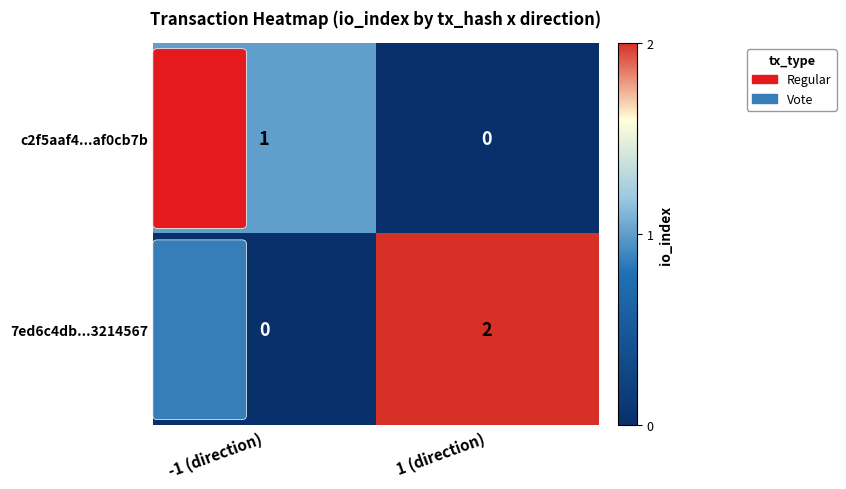

At -1 (direction), list the series in order from smallest to largest.

7ed6c4db...3214567, c2f5aaf4...af0cb7b